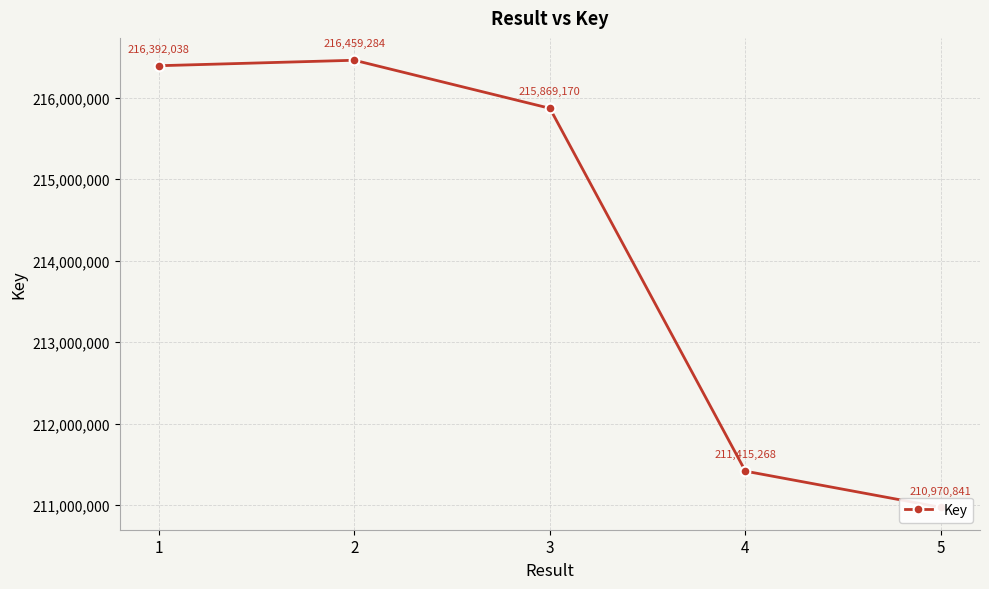

True or false: there are more than 2 points higher than both neighbors.

False